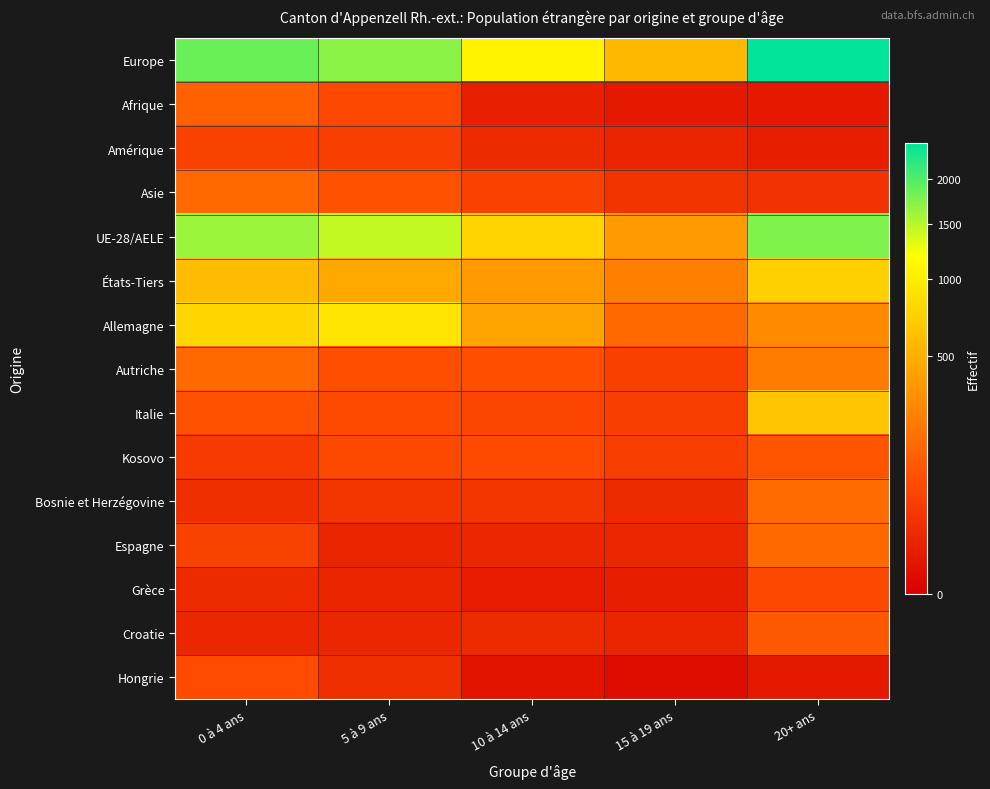

Rank the series at 10 à 14 ans from highest to lowest value.

Europe, UE-28/AELE, Allemagne, États-Tiers, Autriche, Kosovo, Italie, Asie, Bosnie et Herzégovine, Amérique, Croatie, Espagne, Afrique, Grèce, Hongrie